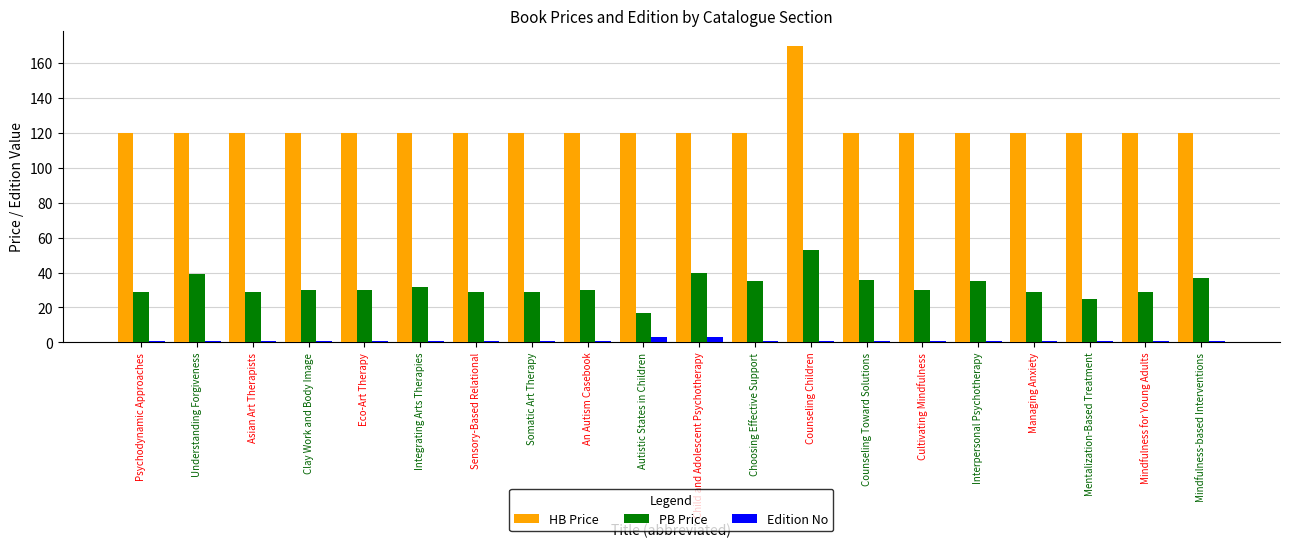

What is the lowest value of the Edition No series?

1.0